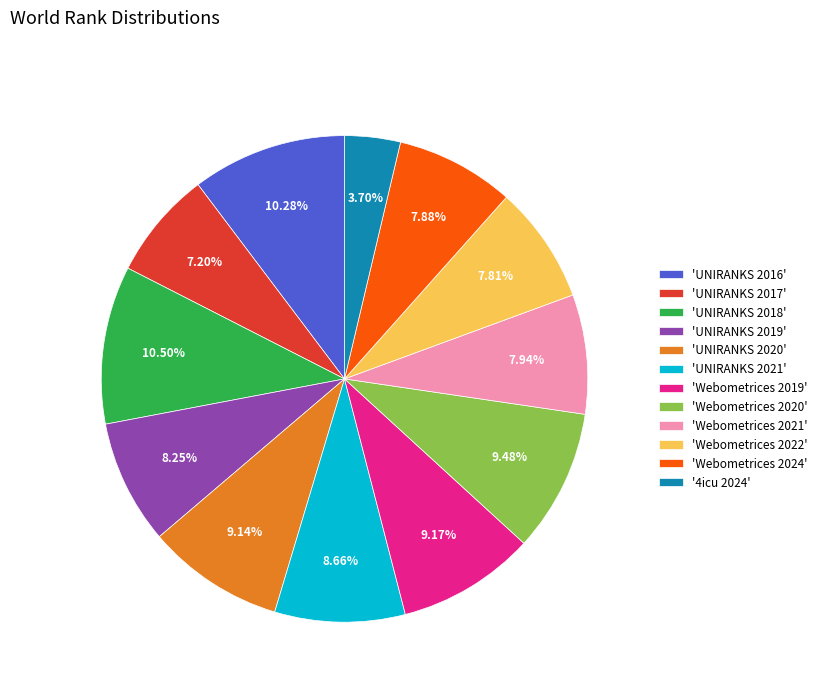

What is the ratio of the value at 'UNIRANKS 2020' to the value at 'UNIRANKS 2021'?

1.1